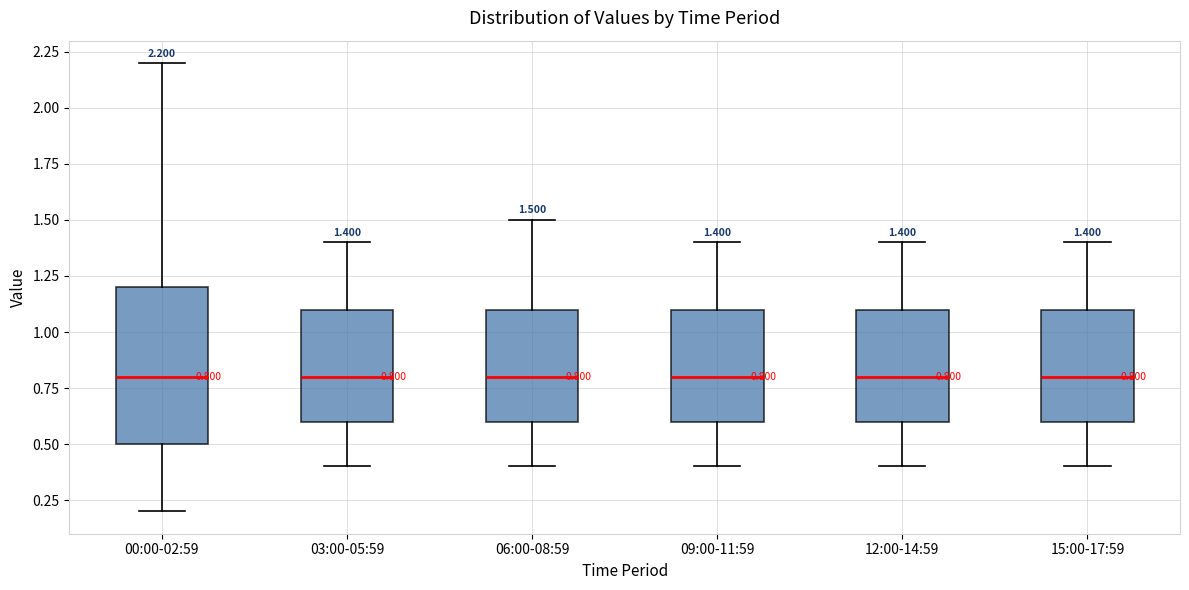

Which box is the tallest, from its lower edge to its upper edge?

00:00-02:59